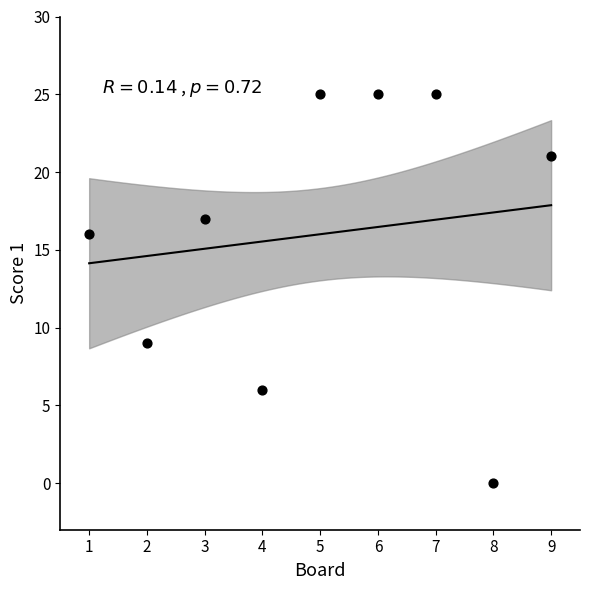

What is the average X value?

5